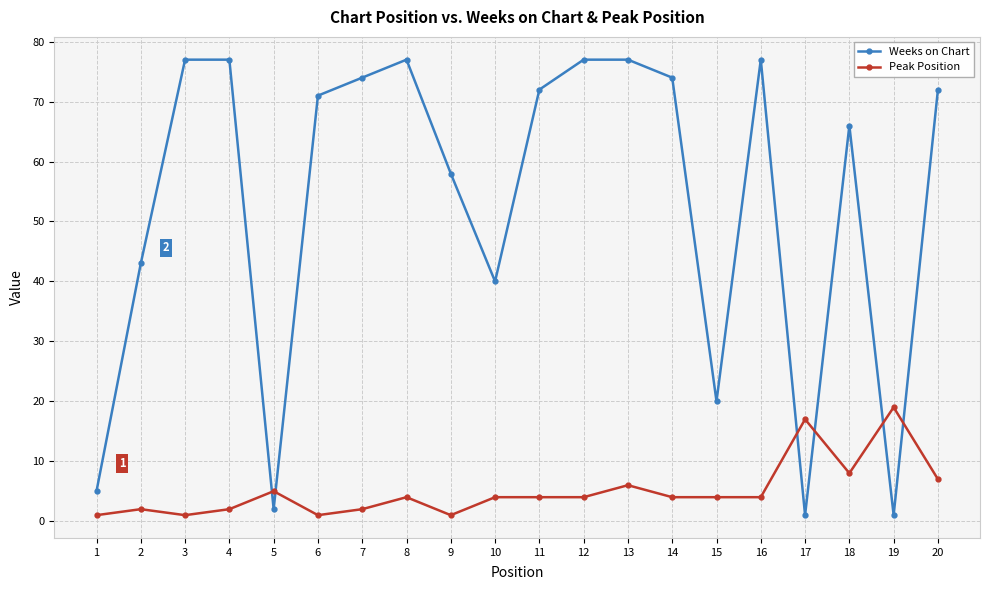

How many intersections are there between Weeks on Chart and Peak Position?

6